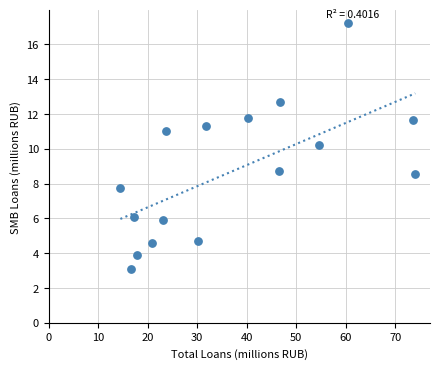

What Y value in the scatter plot is closest to 10?

10.2